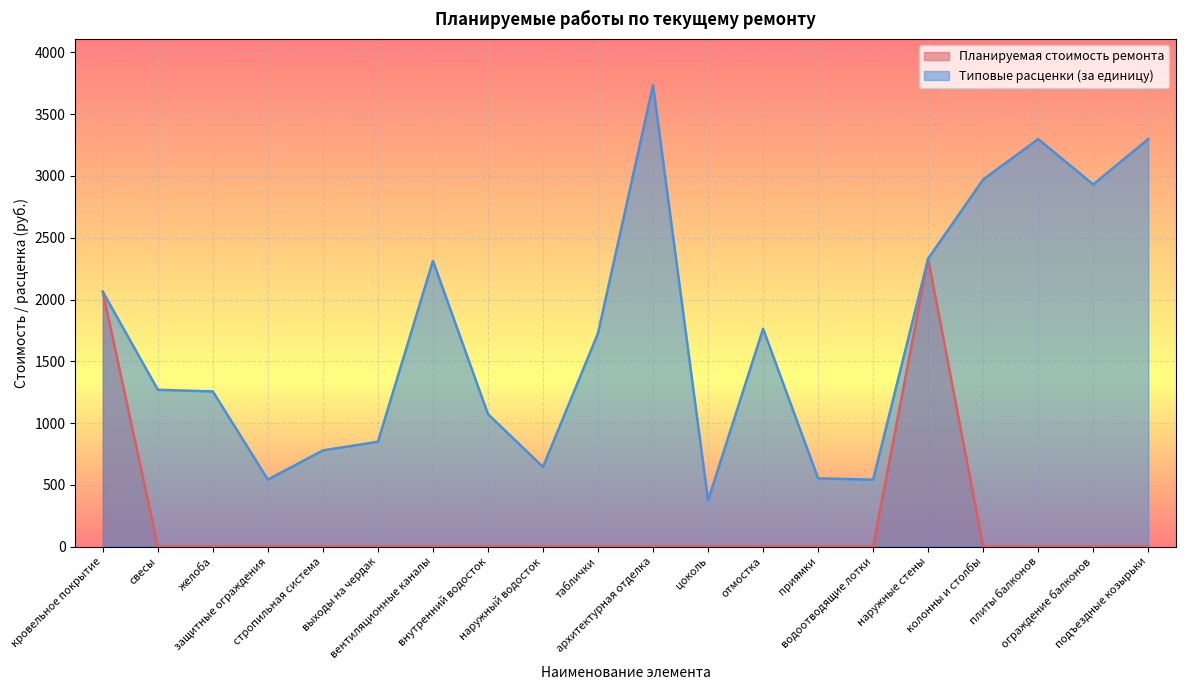

Reading left to right, list all the values displayed in this chart.

Планируемая стоимость ремонта: 2062.8	0.0	0.0	0.0	0.0	0.0	0.0	0.0	0.0	0.0	0.0	0.0	0.0	0.0	0.0	2331.0	0.0	0.0	0.0	0.0
Типовые расценки (за единицу): 2062.8	1269.7	1256.0	542.3	778.8	848.8	2313.3	1072.5	644.9	1727.4	3735.1	374.2	1763.2	552.6	541.4	2331.0	2971.8	3298.8	2931.9	3298.8